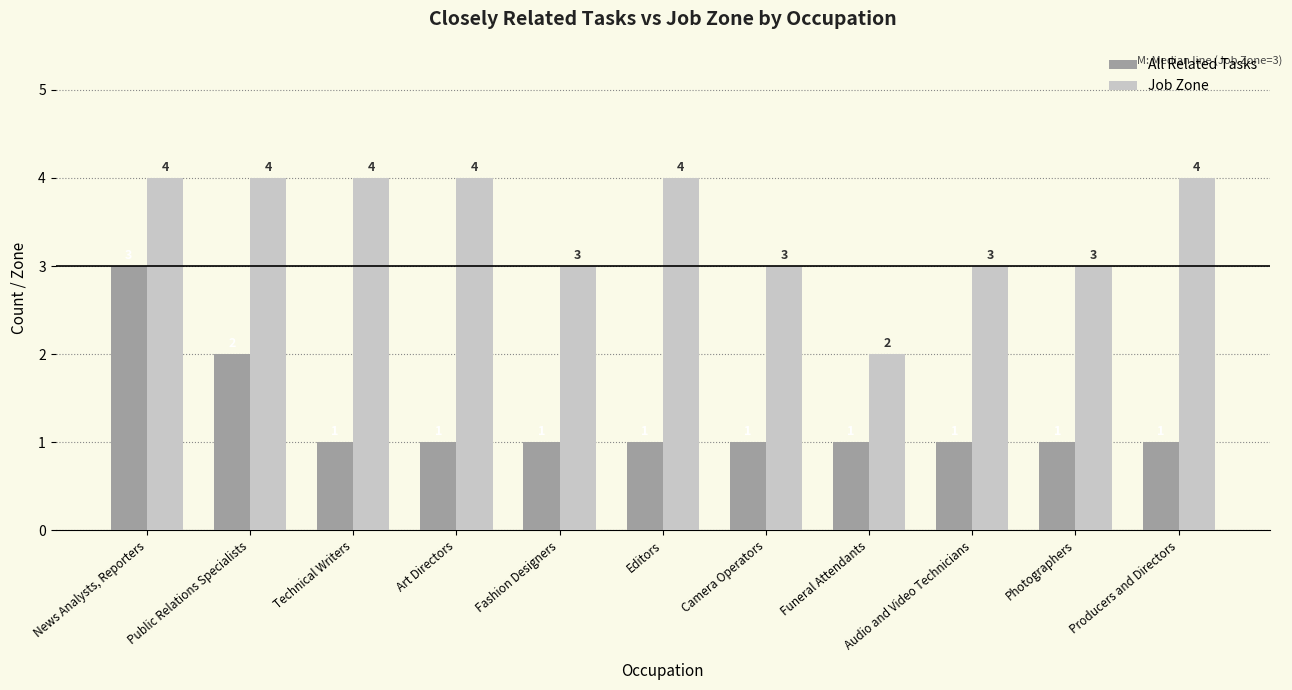

What is the total value across all series at Producers and Directors?

5